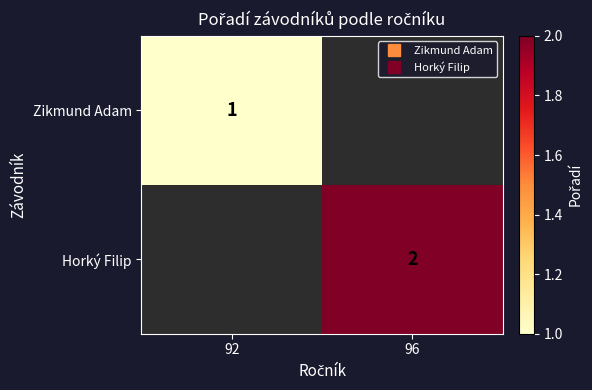

Count the number of data series in this chart.

2